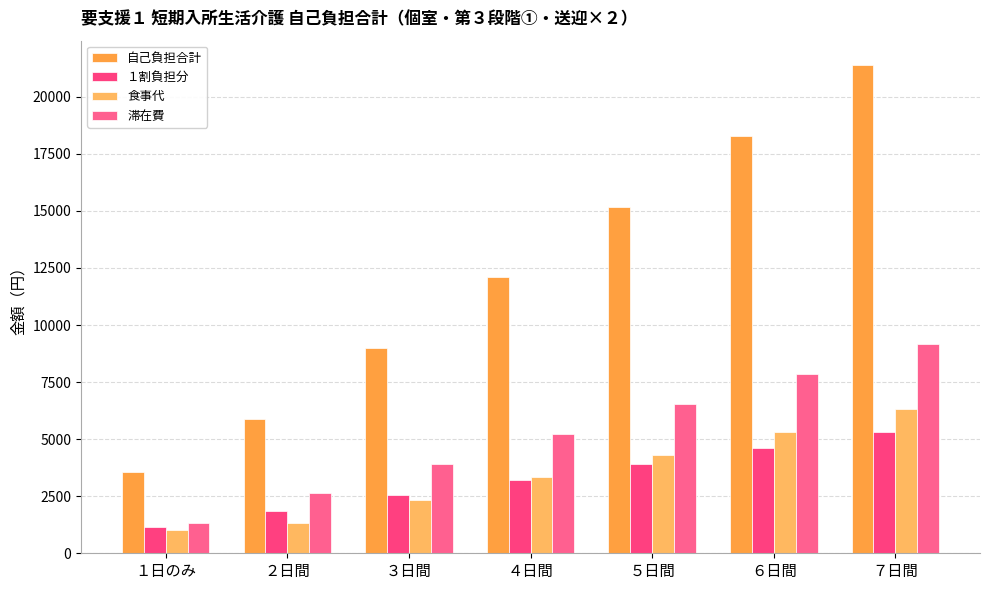

Reading right to left, what are all the values shown in this chart?

自己負担合計: ７日間=21388	６日間=18288	５日間=15186	４日間=12085	３日間=8983	２日間=5883	１日のみ=3561
１割負担分: ７日間=5298	６日間=4608	５日間=3916	４日間=3225	３日間=2533	２日間=1843	１日のみ=1151
食事代: ７日間=6320	６日間=5320	５日間=4320	４日間=3320	３日間=2320	２日間=1320	１日のみ=1000
滞在費: ７日間=9170	６日間=7860	５日間=6550	４日間=5240	３日間=3930	２日間=2620	１日のみ=1310